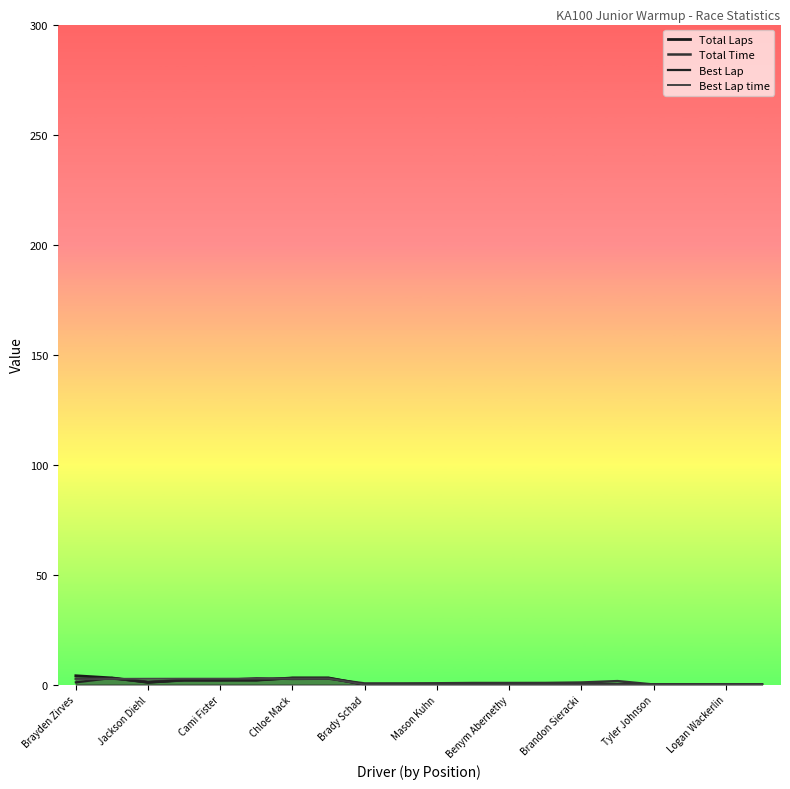

After their last crossing, which series has the higher values: Total Time or Total Laps?

Total Time